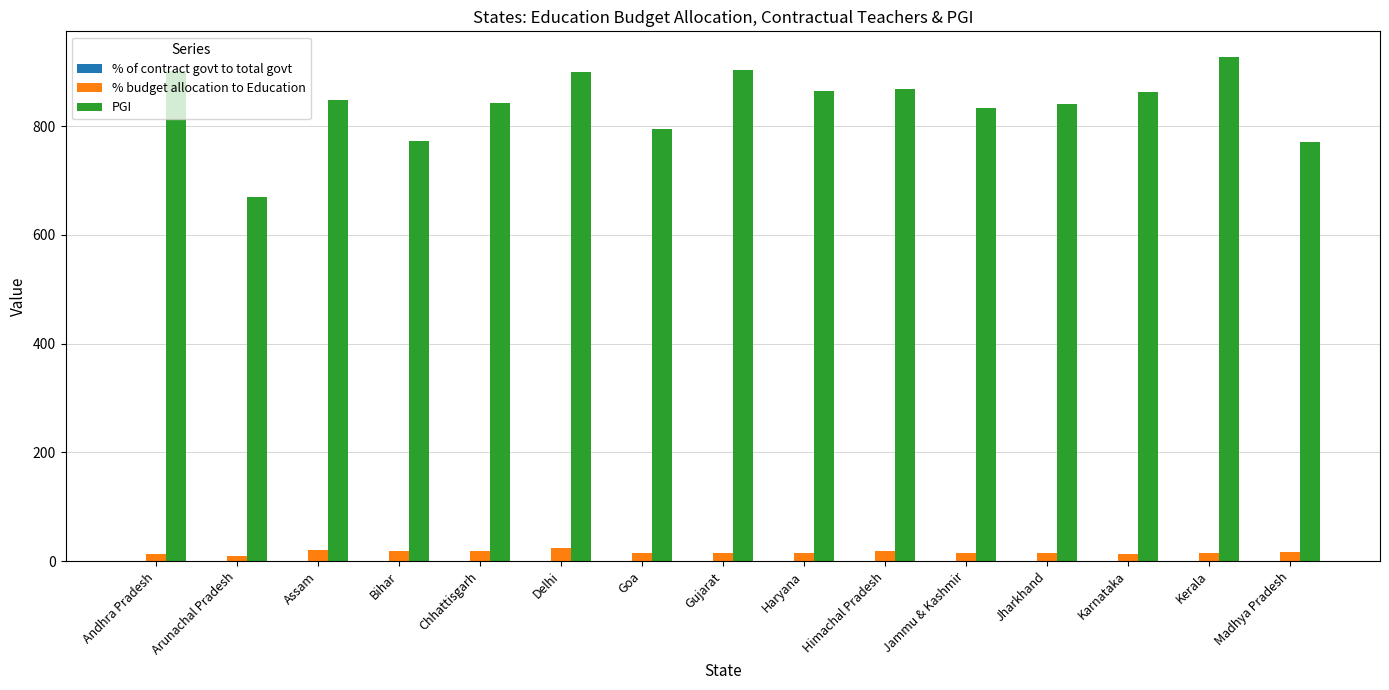

Is it true that % budget allocation to Education equals 23.5 at Delhi?

True